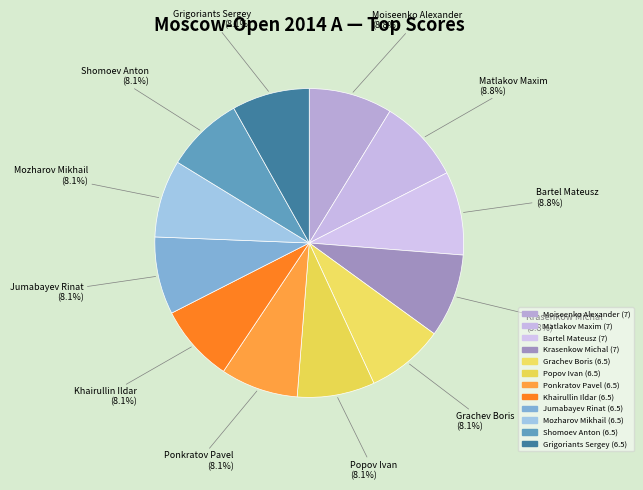

True or false: Jumabayev Rinat accounts for 8% of the total.

True